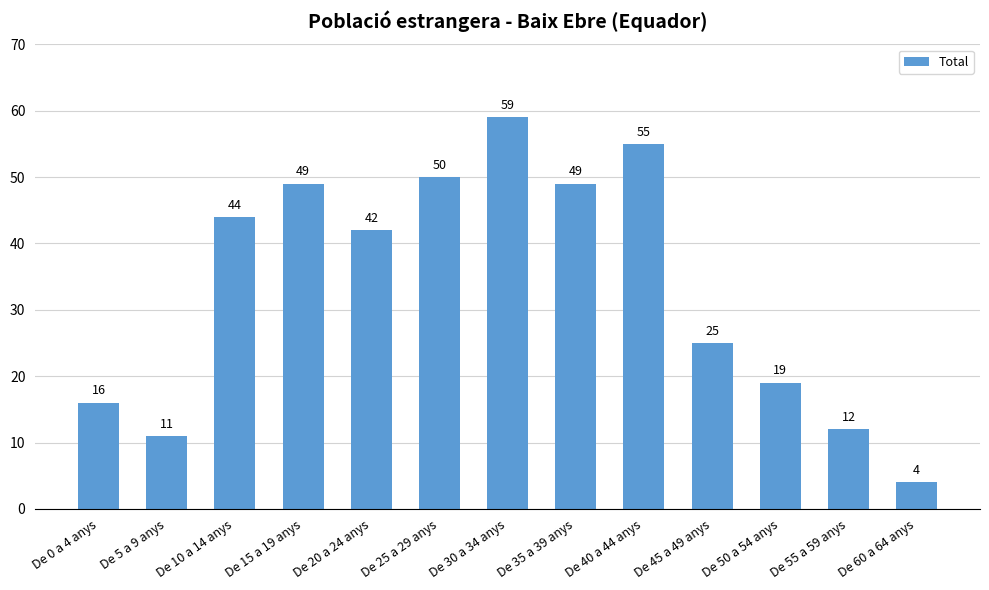

What is the difference between the second highest and second lowest values?

44